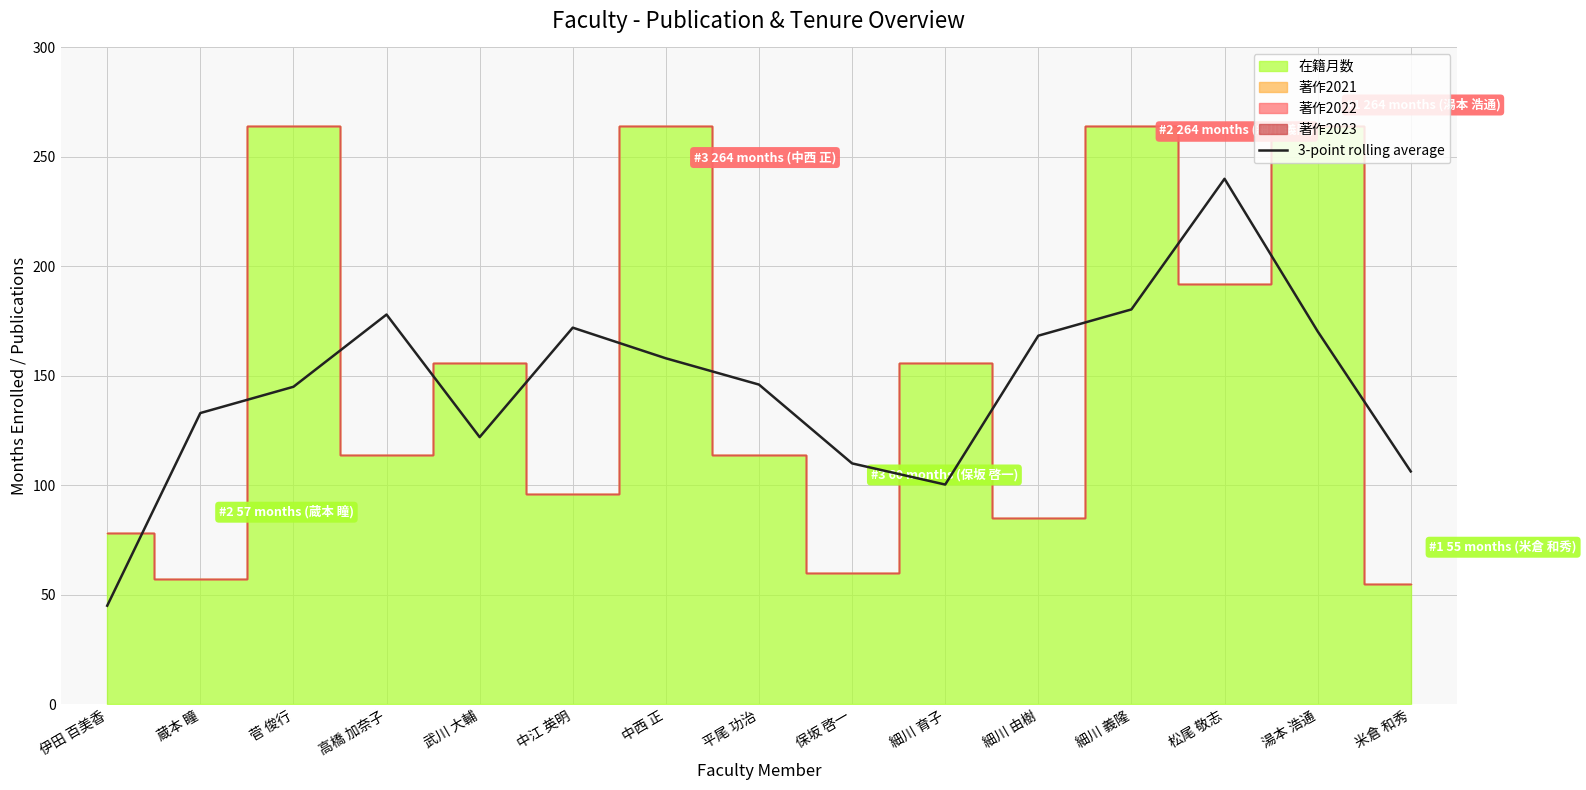

True or false: the data shows 133.0 at 蔵本 瞳.

True